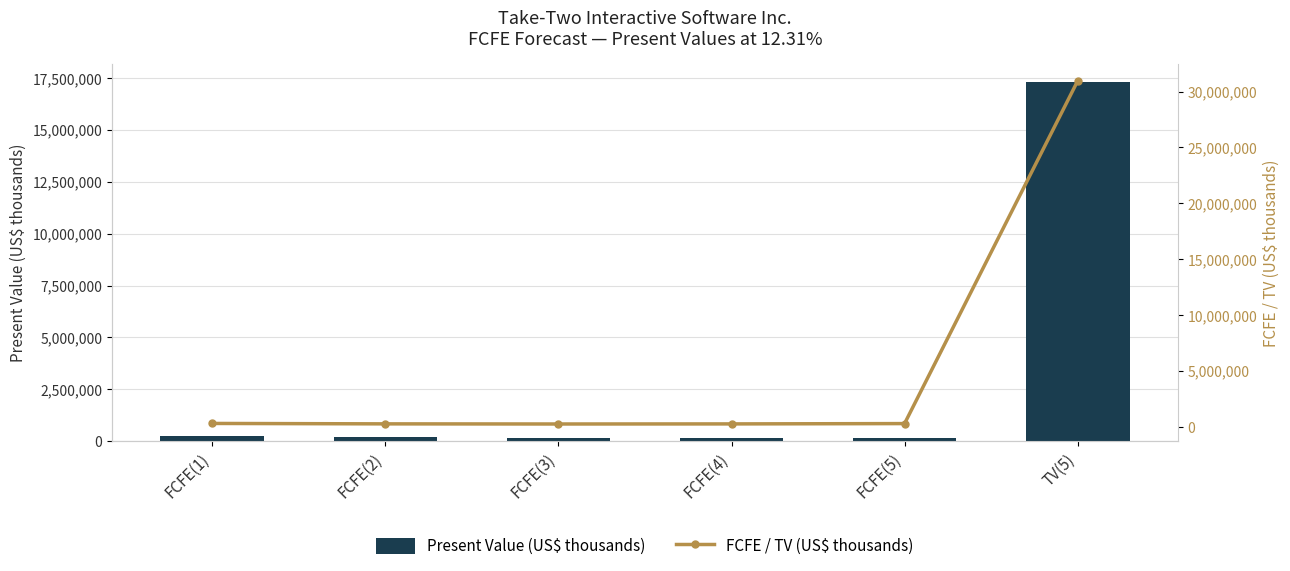

Reading left to right, list all the values displayed in this chart.

Present Value (US$ thousands): 261518	203198	172380	158533	157108	17316846
FCFE / TV (US$ thousands): 293702	256291	244178	252201	280692	30938682